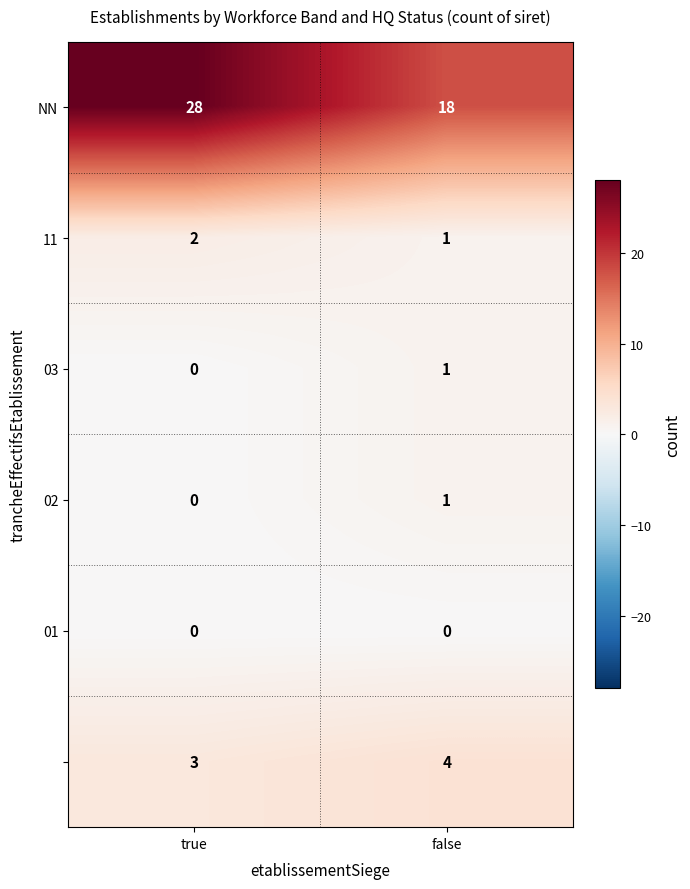

What is the spread (max minus min) of values at false?

18